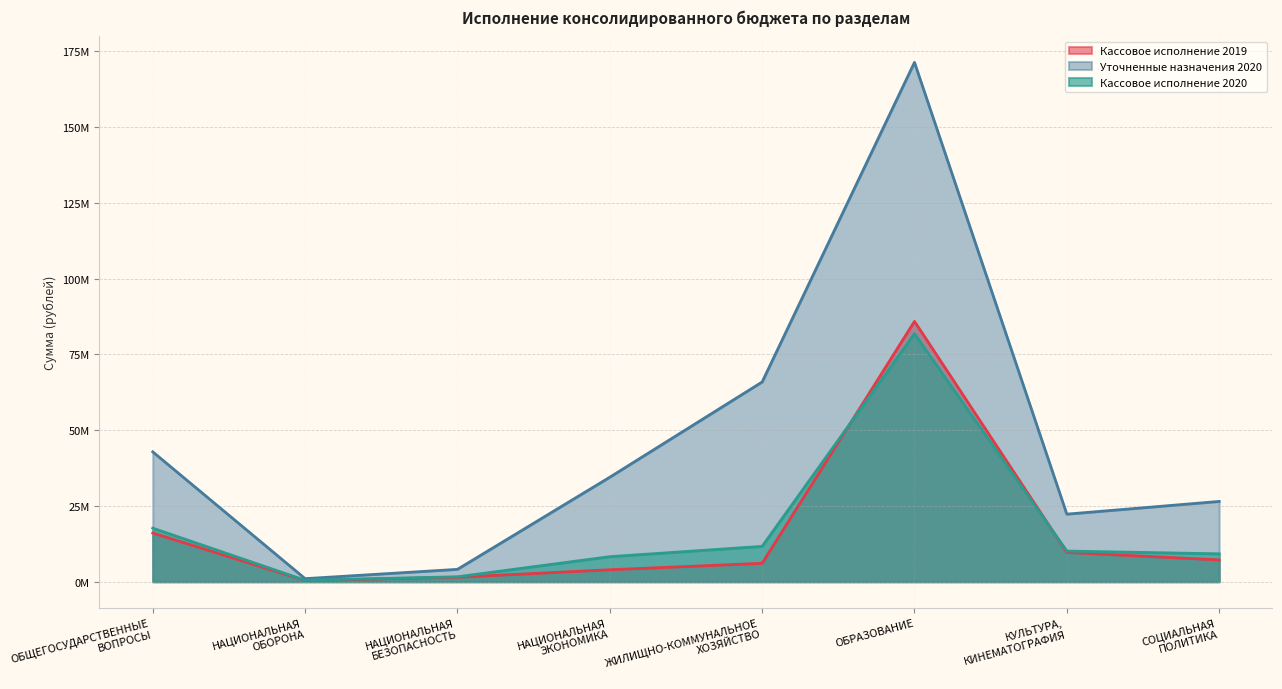

At which label does Уточненные назначения 2020 first exceed 34475225?

ОБЩЕГОСУДАРСТВЕННЫЕ
ВОПРОСЫ